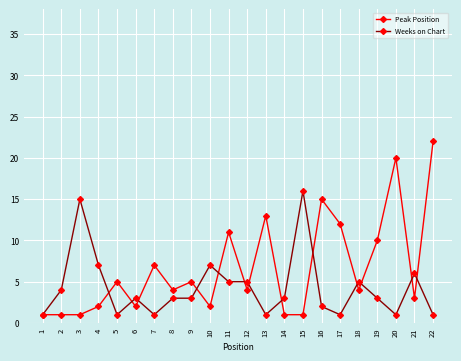

List the series in order of their overall mean, lowest first.

Weeks on Chart, Peak Position